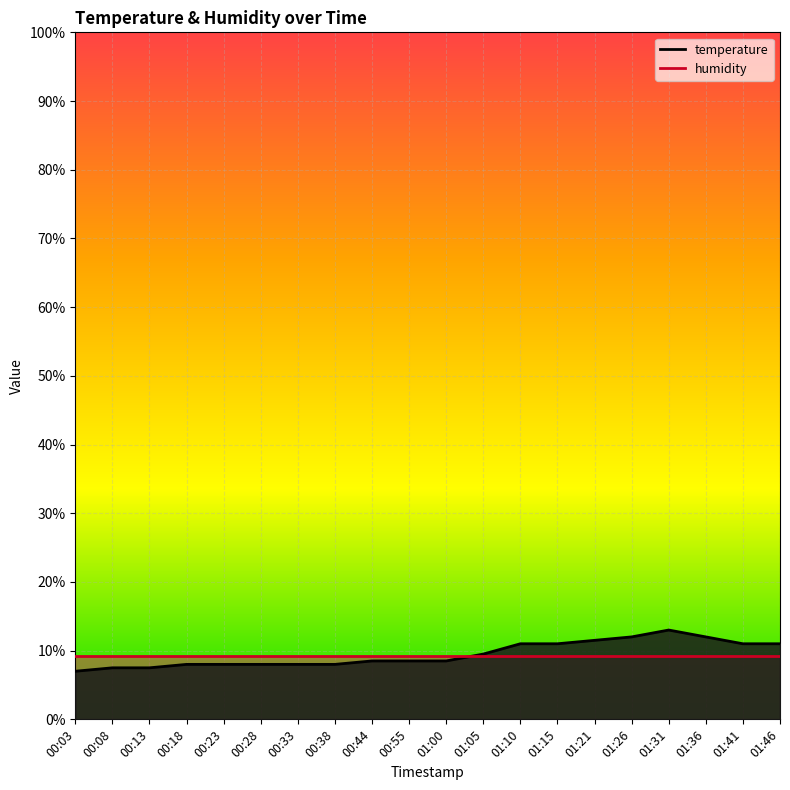

The humidity_line series shows 9.1 at 00:33. True or false?

True